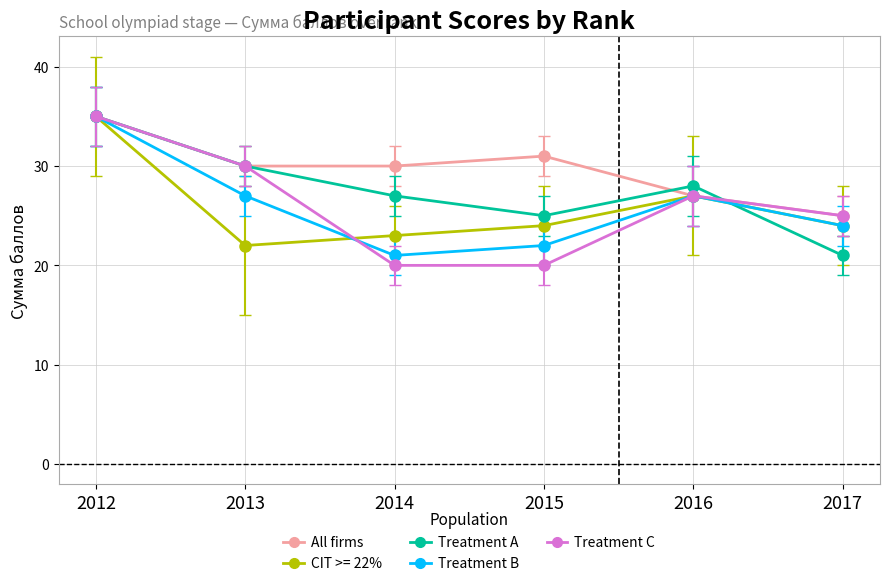

Rank the categories by Treatment A value from highest to lowest.

2012, 2013, 2016, 2014, 2015, 2017